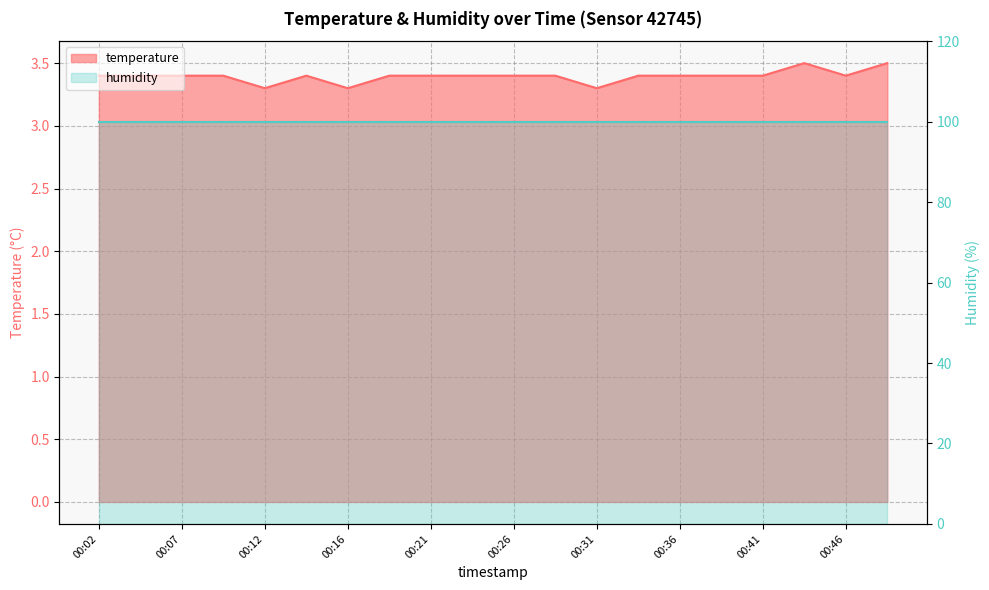

How many interior local valleys (lower than both neighbors) does the data have?

4